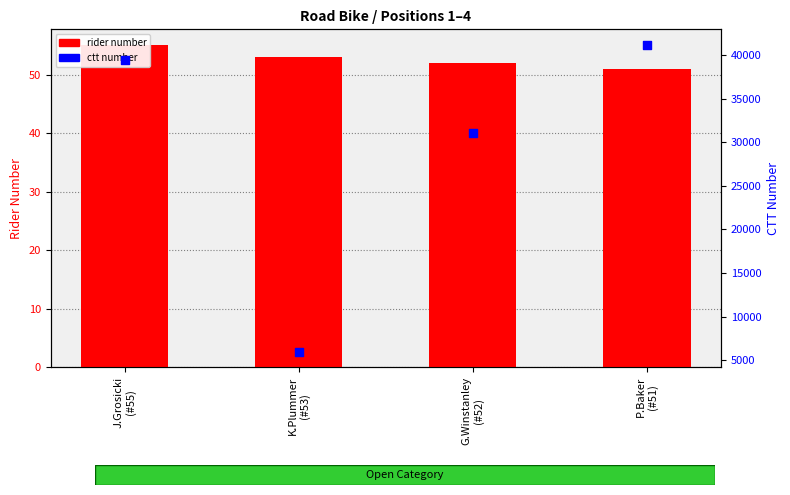

At which category is the sum across all series the highest?

P.Baker
(#51)